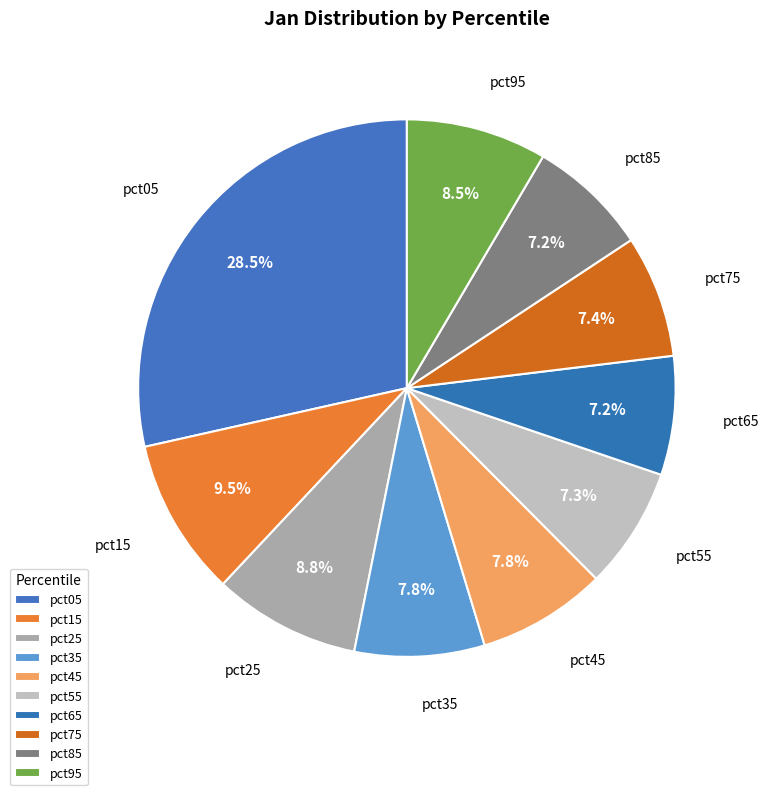

Which category has the biggest portion of the pie?

pct05